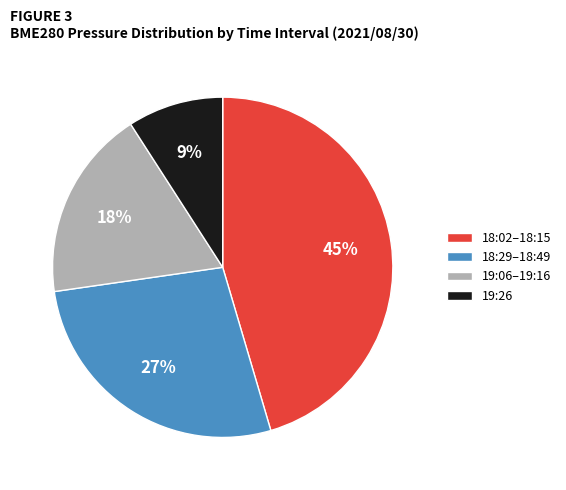

What is the smallest slice in the pie chart?

19:26